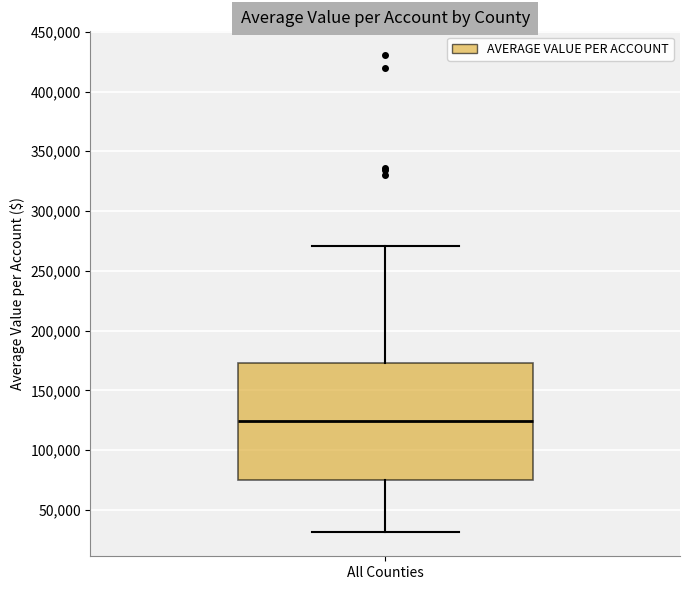

Transcribe this box plot: give where the median line is, the range the box spans, and where the two whiskers end, as read against the y-axis. The values are not printed on the chart, so give them approximately, as read against the axis.

median 125000, box 75000 to 175000, whiskers 30000 to 270000